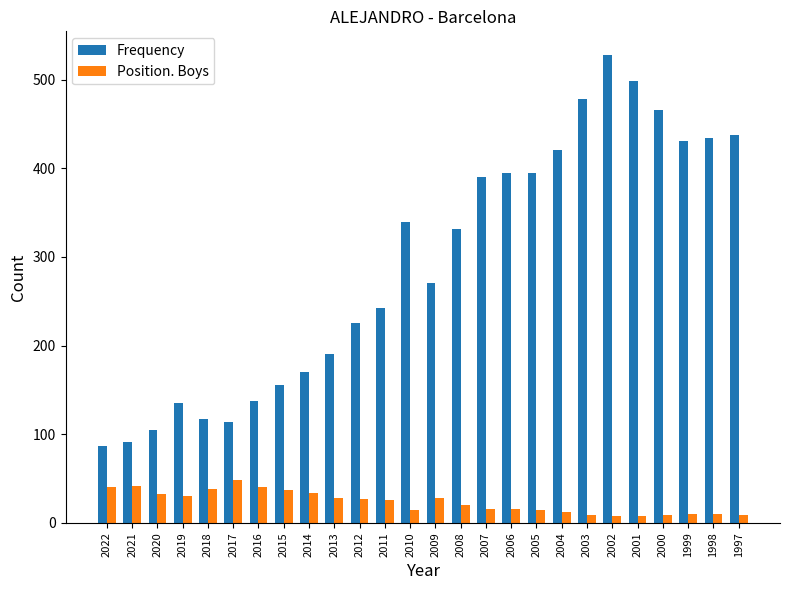

The Frequency series shows 320 at 2003. True or false?

False